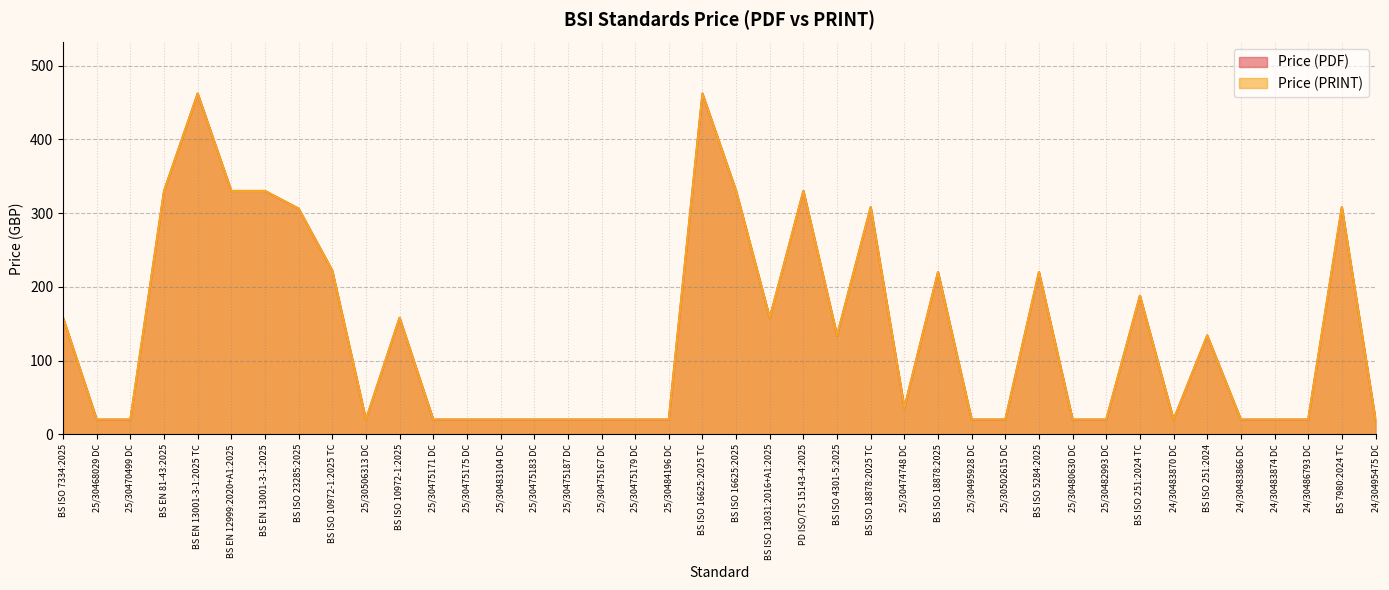

At how many categories does at least one series exceed 186?

14